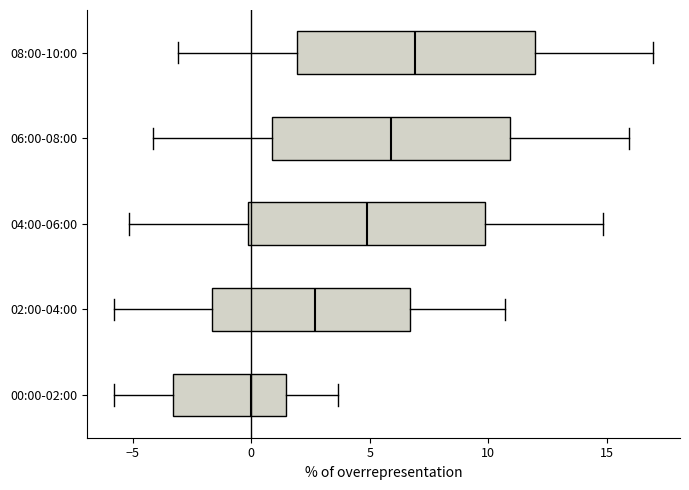

Which box's median line is the furthest to the left?

00:00-02:00